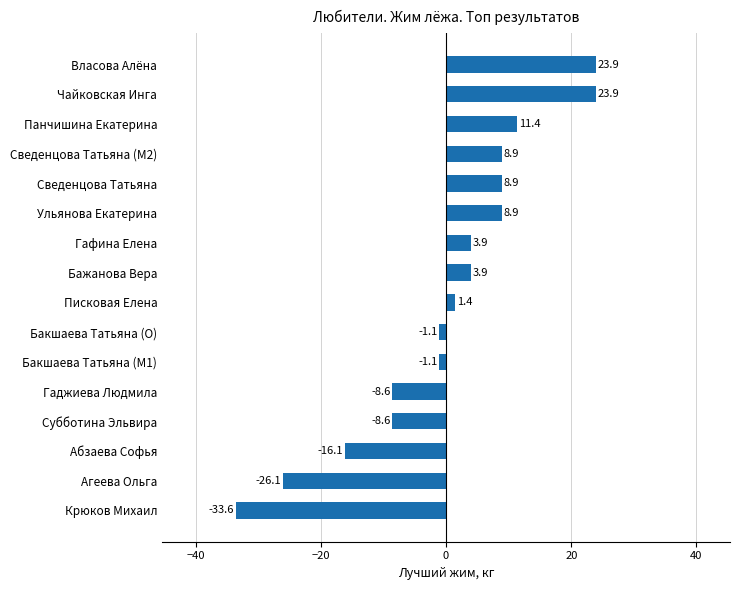

What is the difference between the maximum and minimum values?

57.5